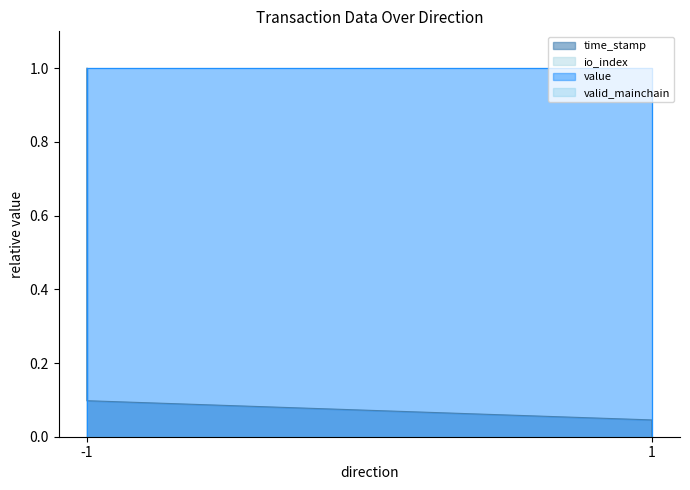

What is the difference between the maximum and minimum values in the time_stamp series?

1.0